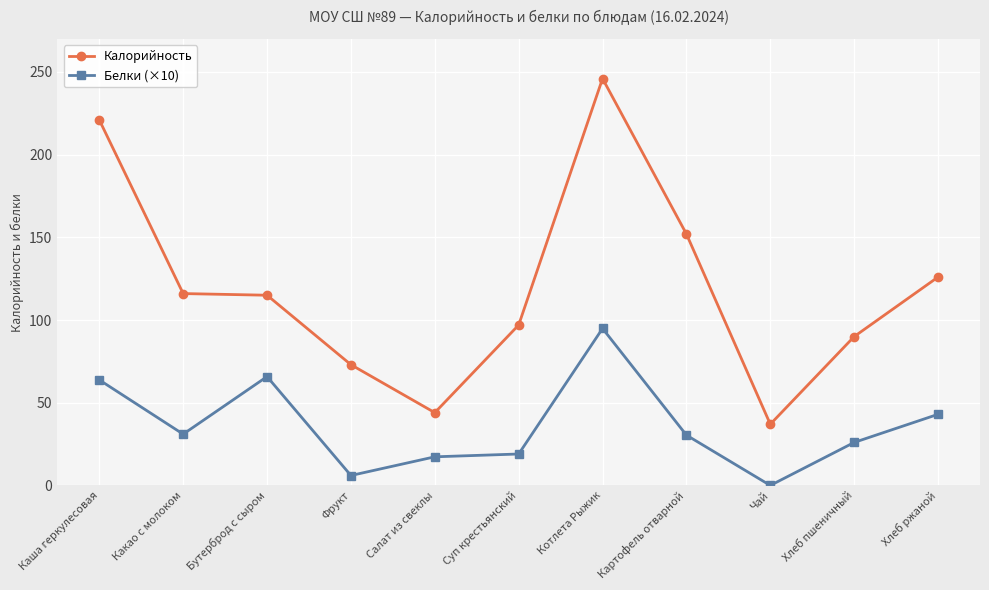

List the series in order of their peak value, highest first.

Калорийность, Белки (×10)